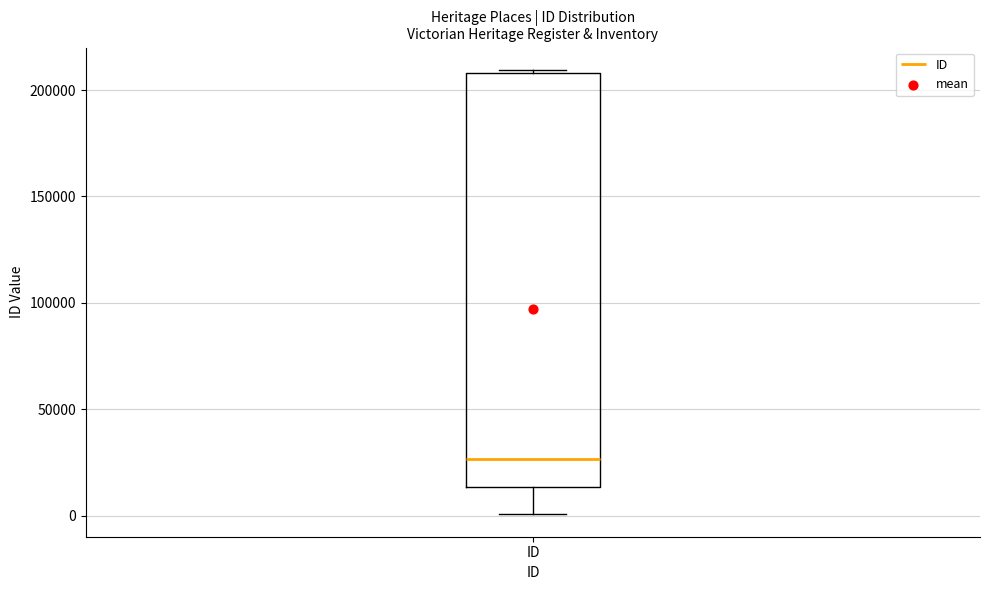

Transcribe this box plot: give where the median line is, the range the box spans, and where the two whiskers end, as read against the y-axis. The values are not printed on the chart, so give them approximately, as read against the axis.

median 25000, box 15000 to 210000, whiskers 0 to 210000